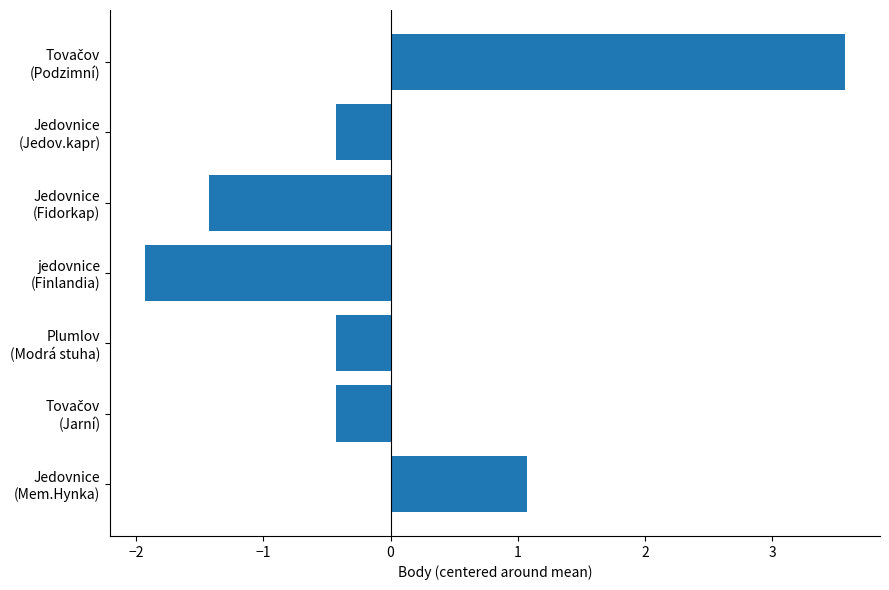

What is the difference between the maximum and second lowest values?

5.0